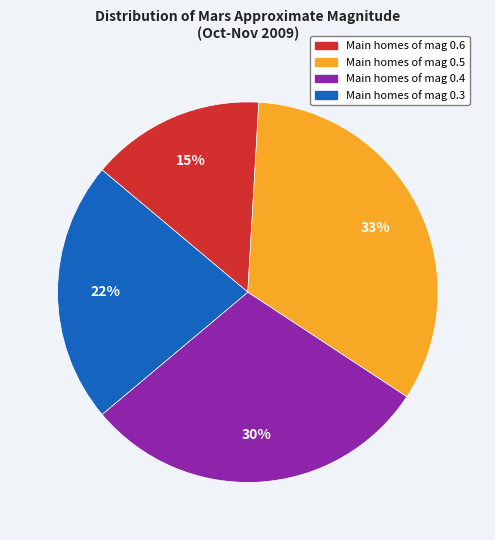

To the nearest percent, what is the average slice percentage?

25%